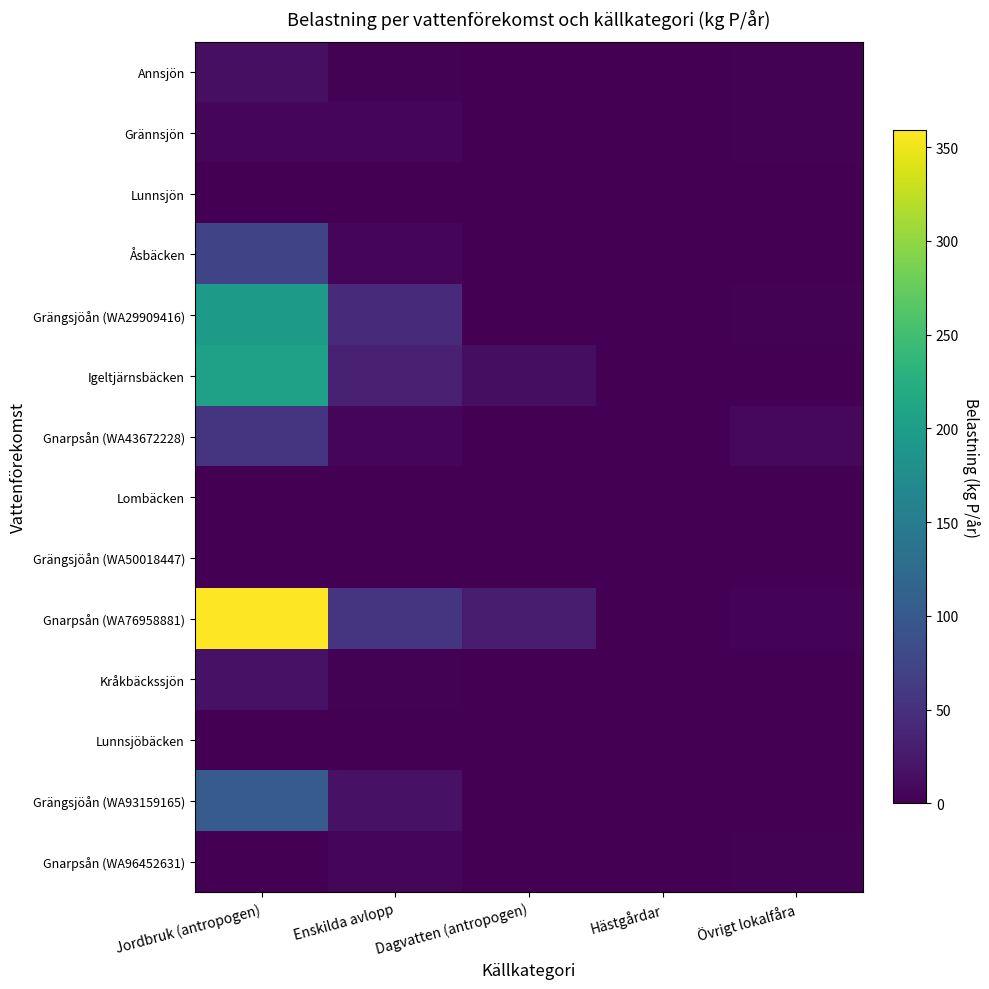

Which label corresponds to the largest value in the chart?

Jordbruk (antropogen)